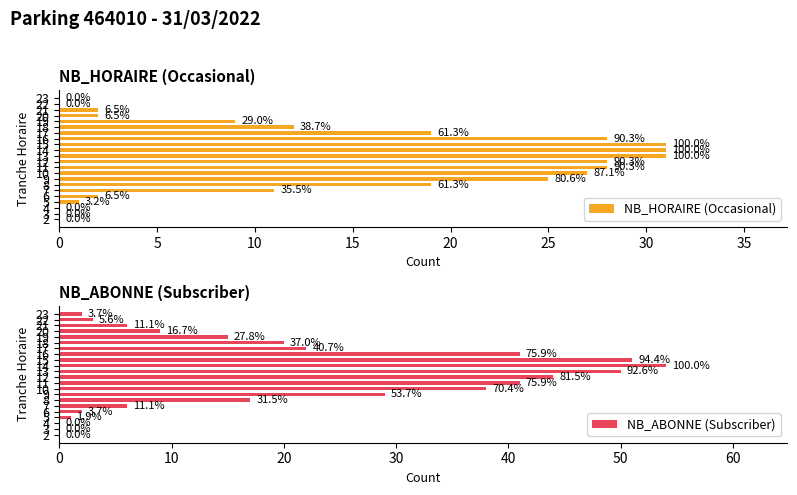

How many positive values does the NB_ABONNE (Subscriber) series have?

19